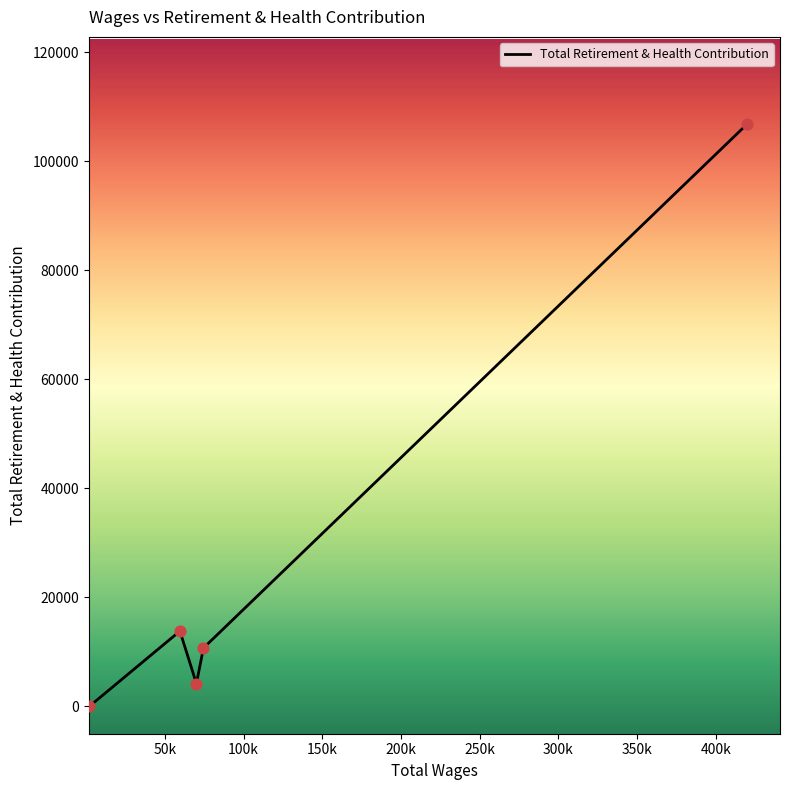

What is the difference between the second highest and second lowest values?

9620